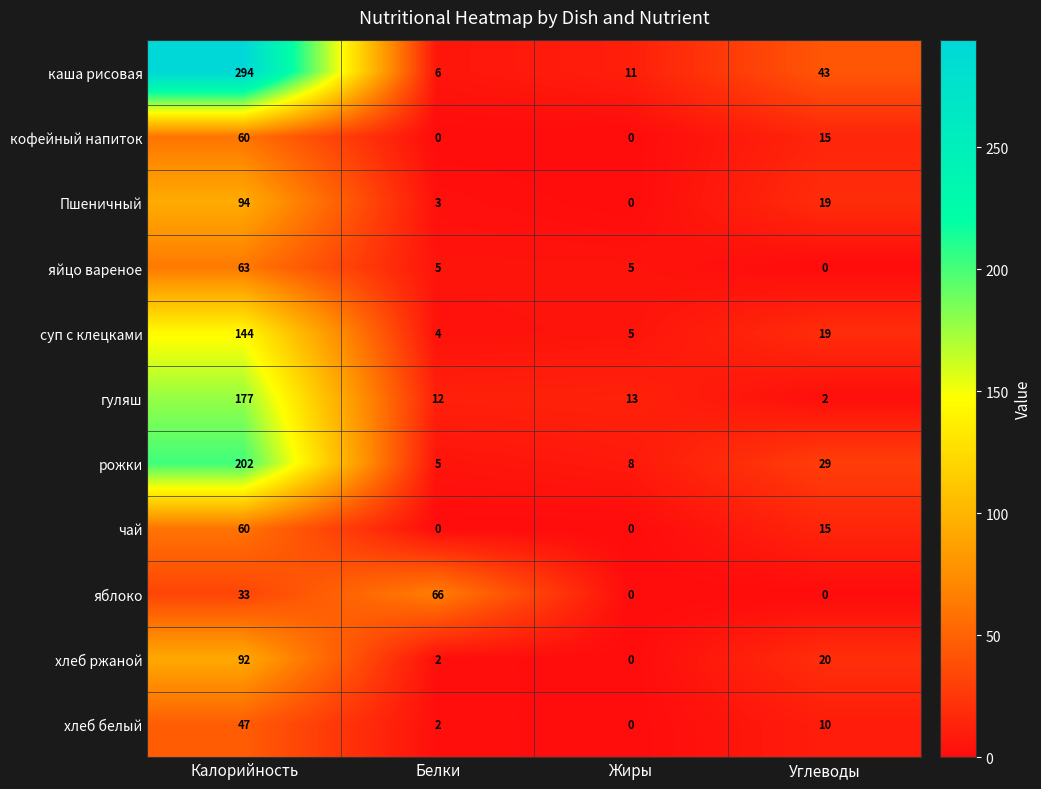

At which category is the sum across all series the highest?

Калорийность